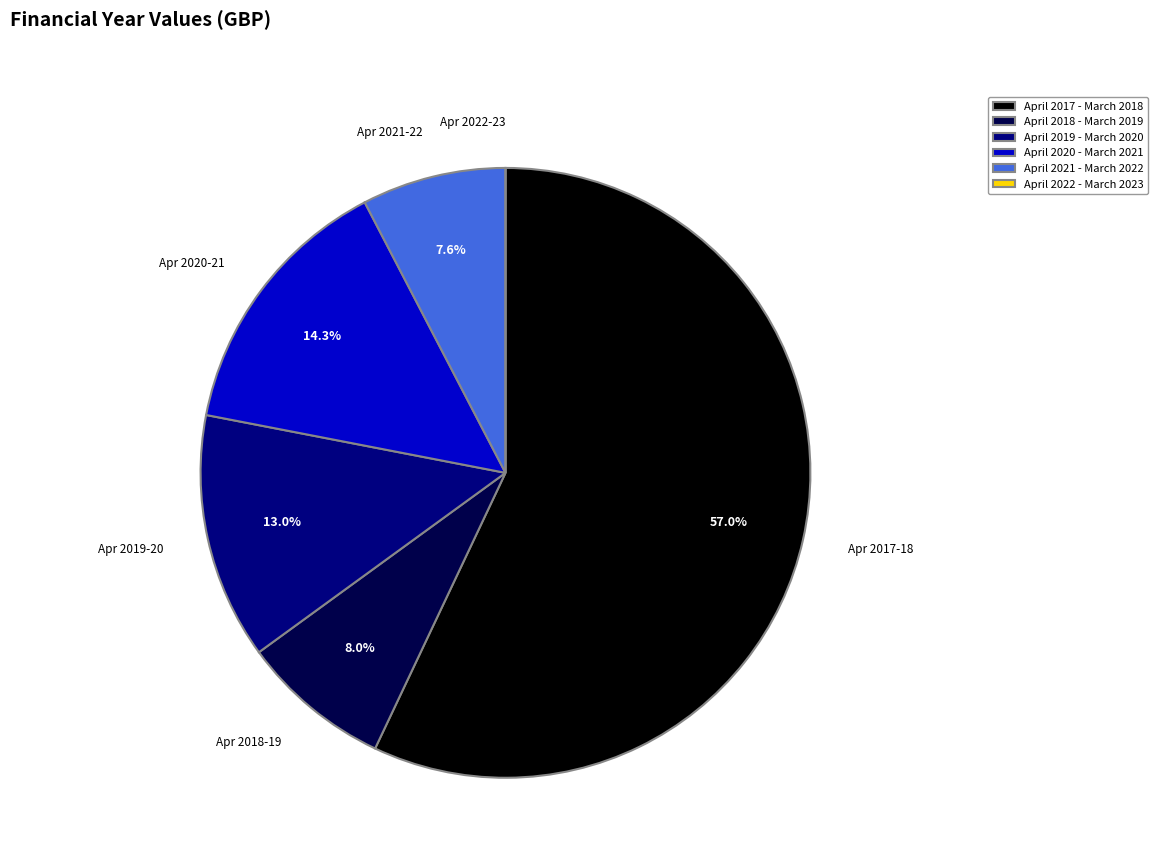

Which slice is the largest?

April 2017 - March 2018